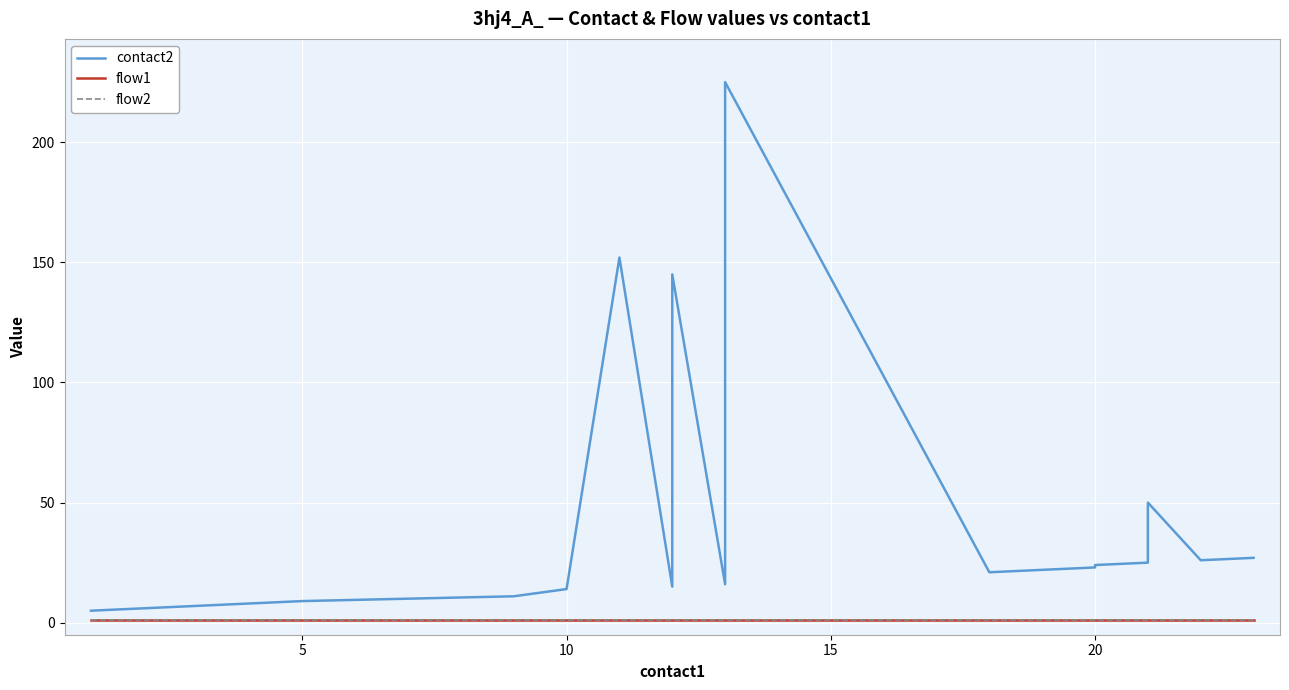

Does the chart display data point markers on the line(s)?

No